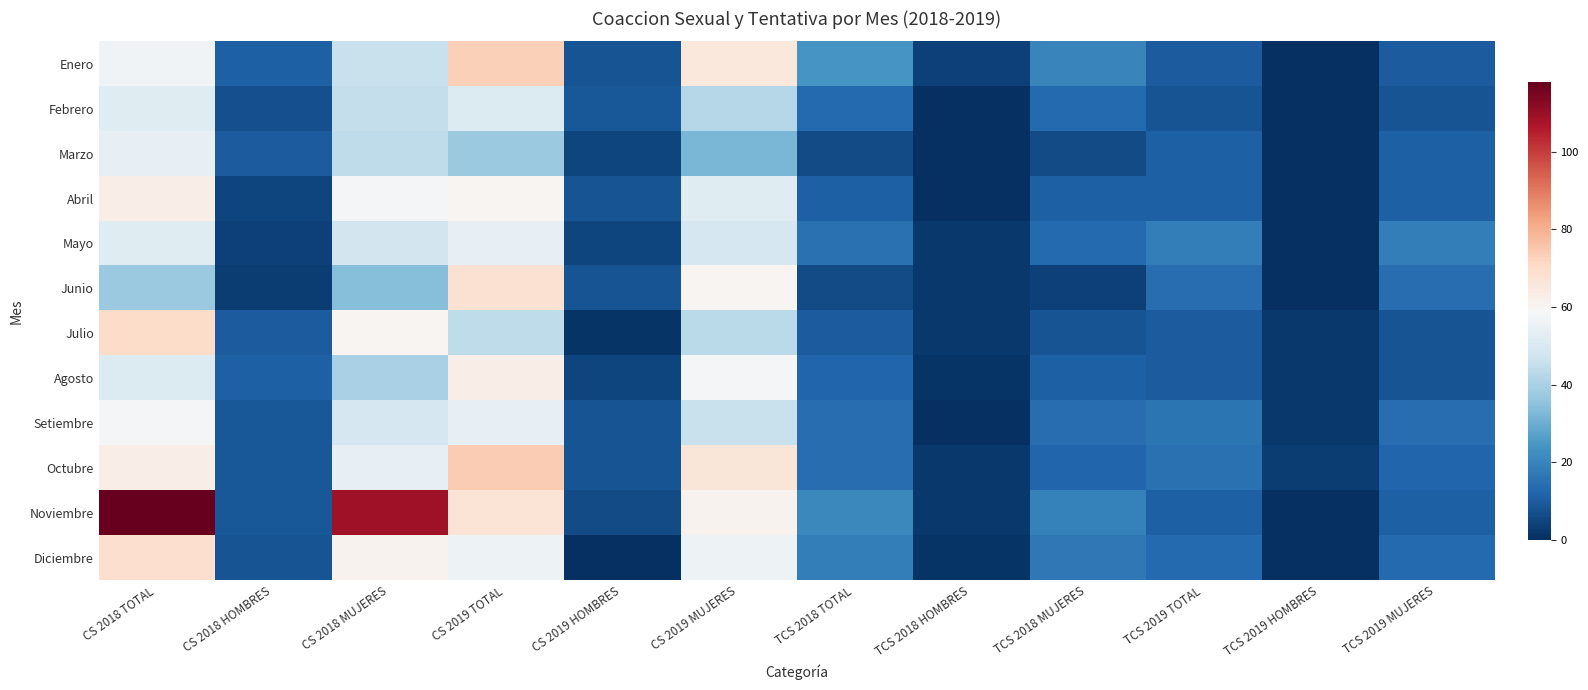

At how many categories does at least one series exceed 98?

2